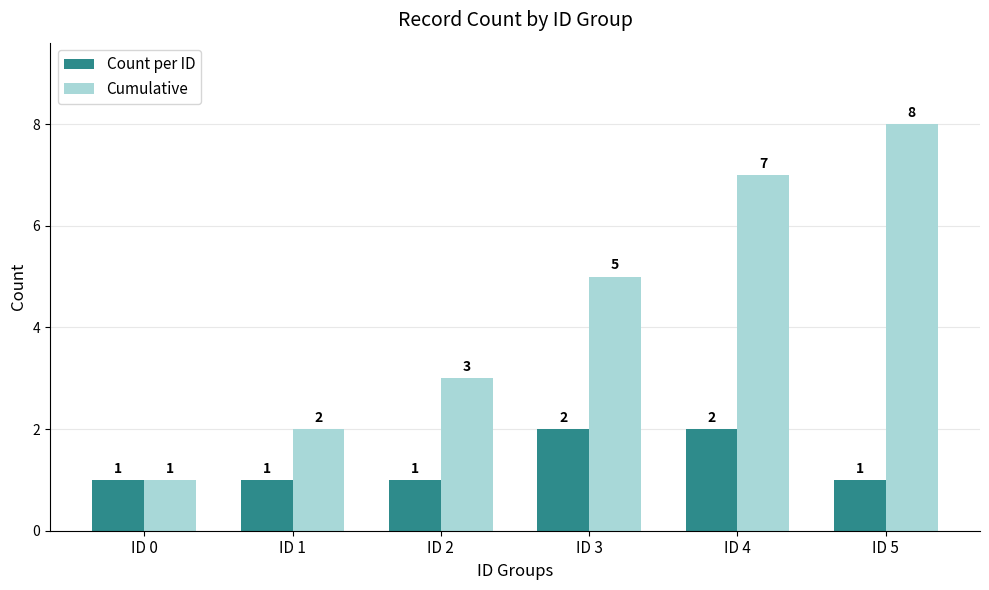

What are all the series names shown in the legend?

Count per ID, Cumulative